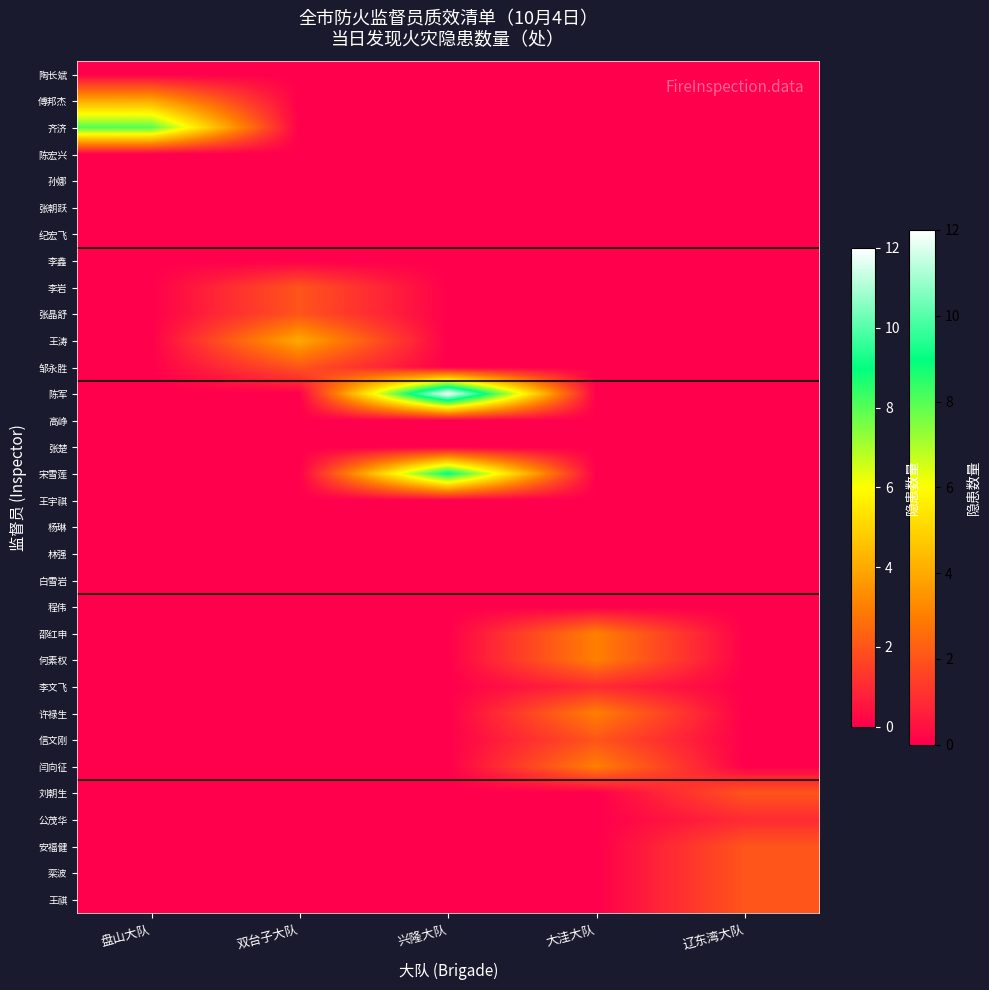

Which series changed the most between 盘山大队 and 兴隆大队?

陈军